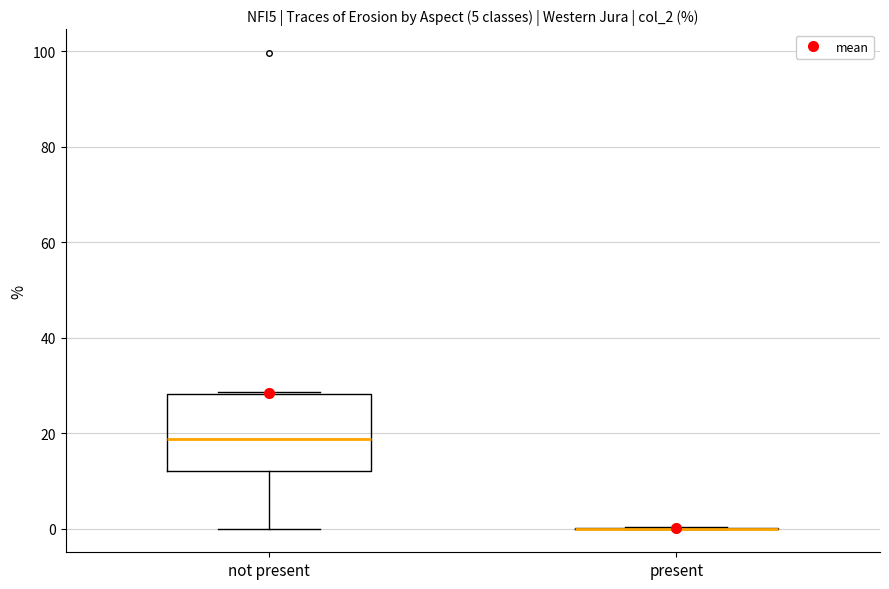

Which box is the tallest, from its lower edge to its upper edge?

not present